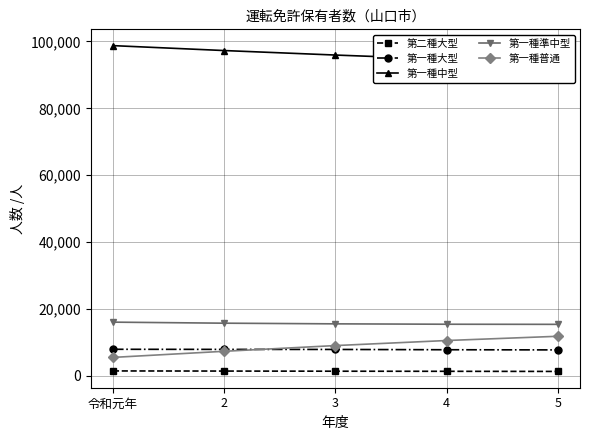

What is the value of the 第一種普通 point at the 4th from the left?

10474